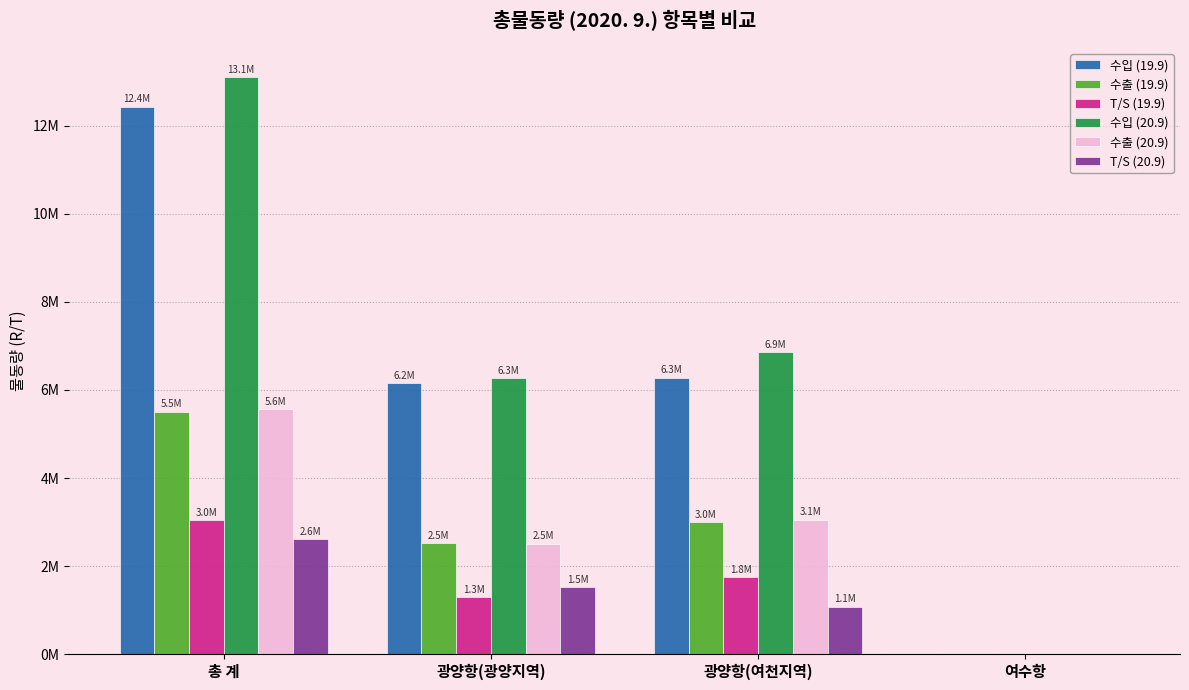

What is the highest value of the 수출 (20.9) series?

5565053